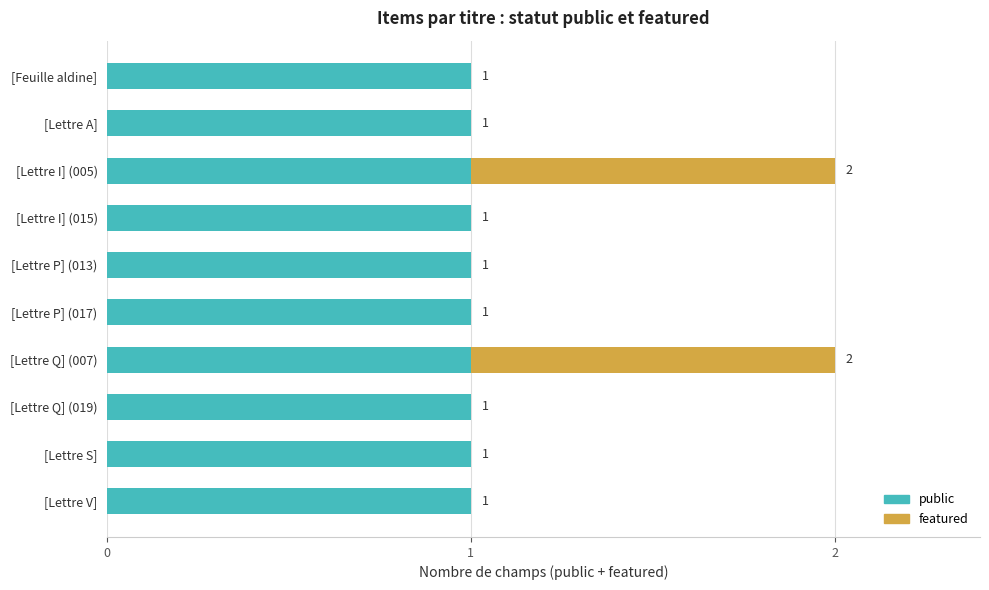

Count the number of categories in the chart.

10